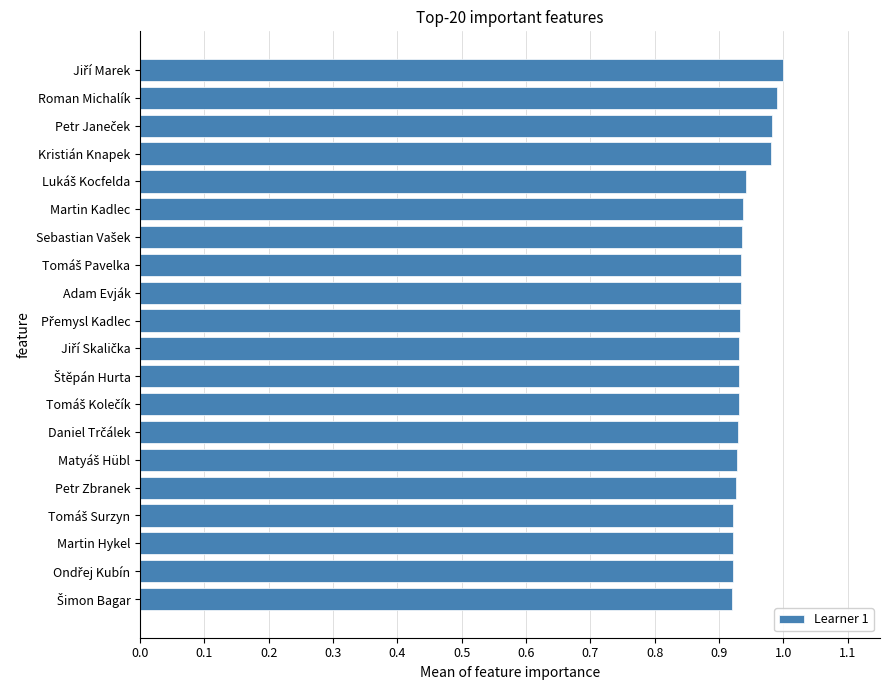

Is it true that the value at Martin Kadlec is 0.4?

False